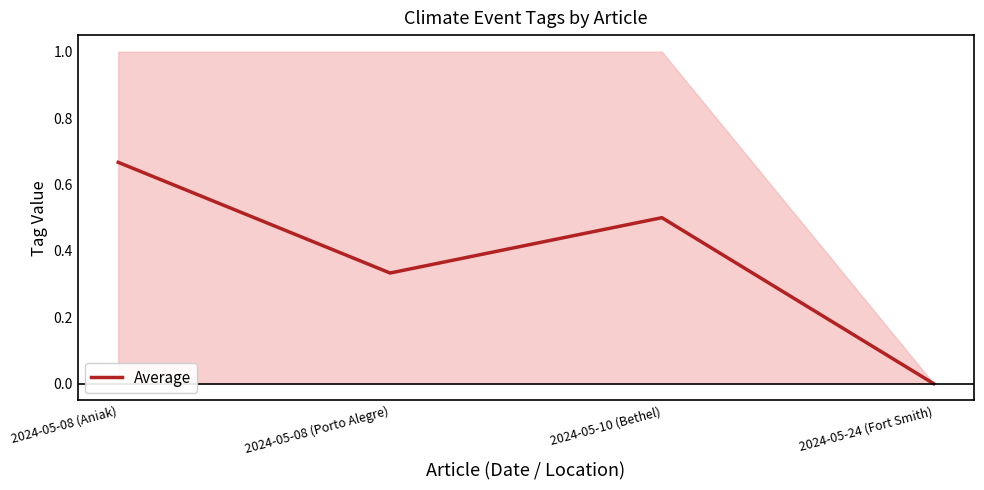

What position from the right is 2024-05-08 (Porto Alegre)?

3